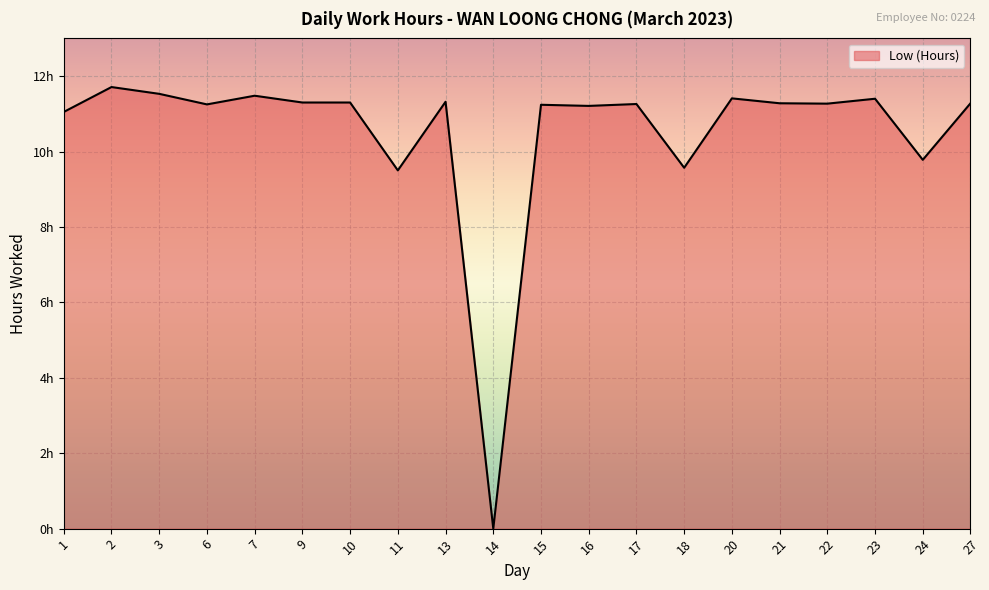

What is the value of the 17th point from the left?

11.3